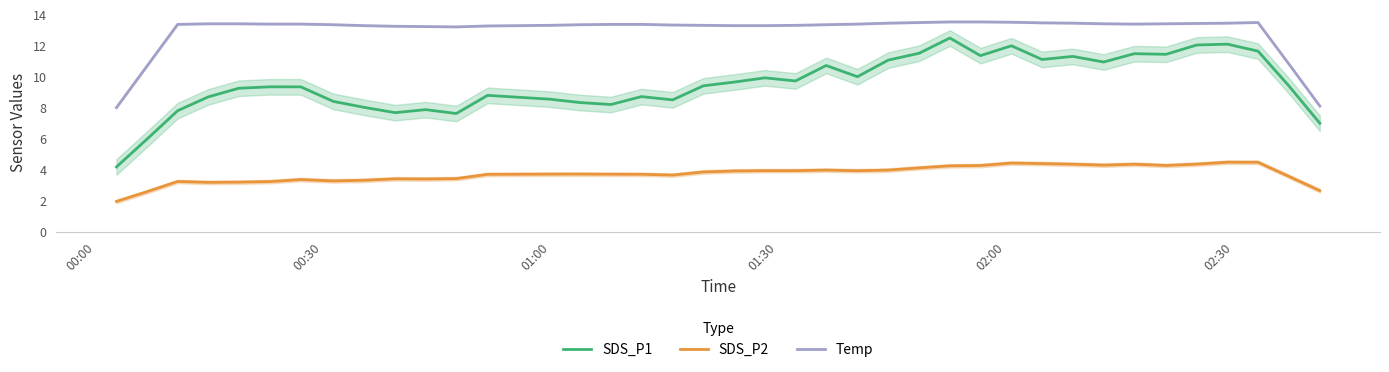

What is the minimum value shown in the chart?

2.0